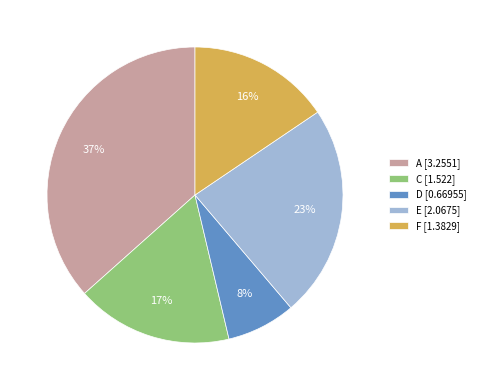

The D slice represents 8% of the pie. True or false?

True